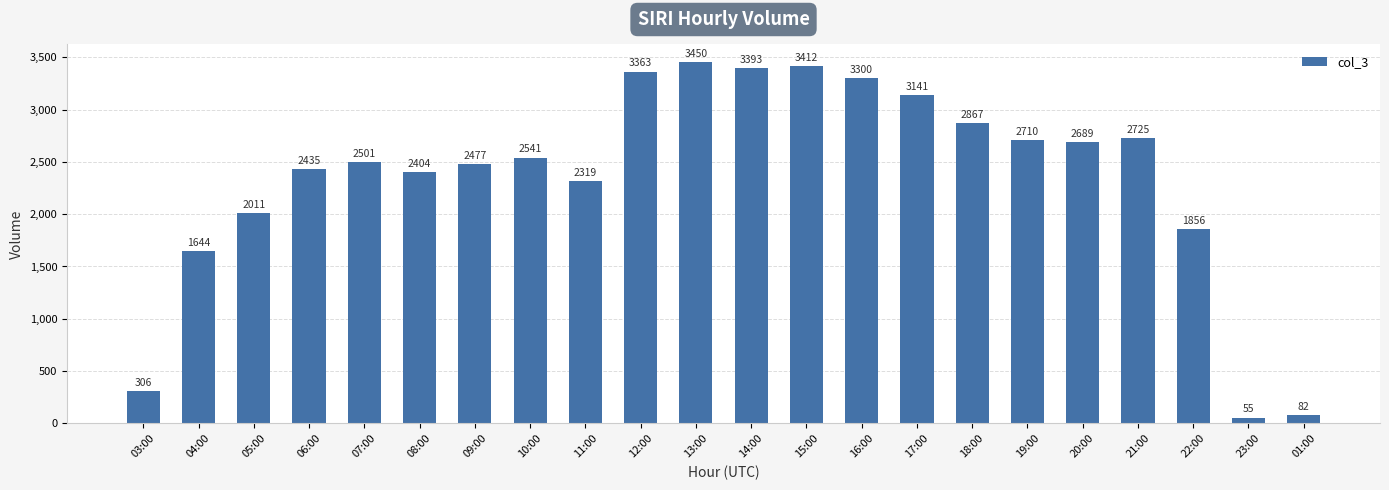

How many distinct data groups are displayed?

1